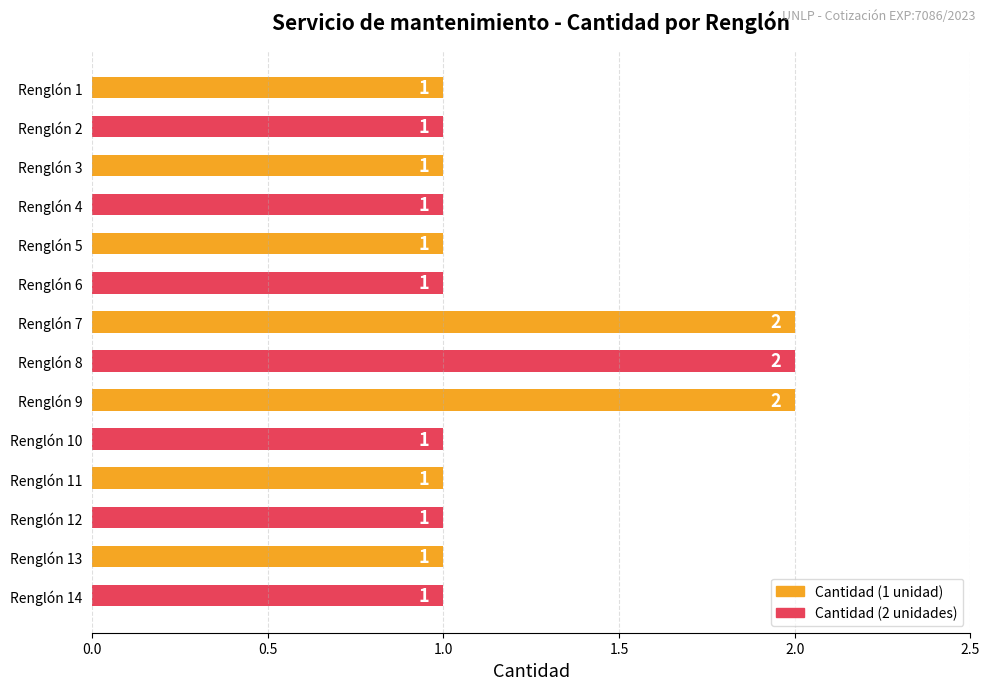

What is the change in value from Renglón 2 to Renglón 8?

+1